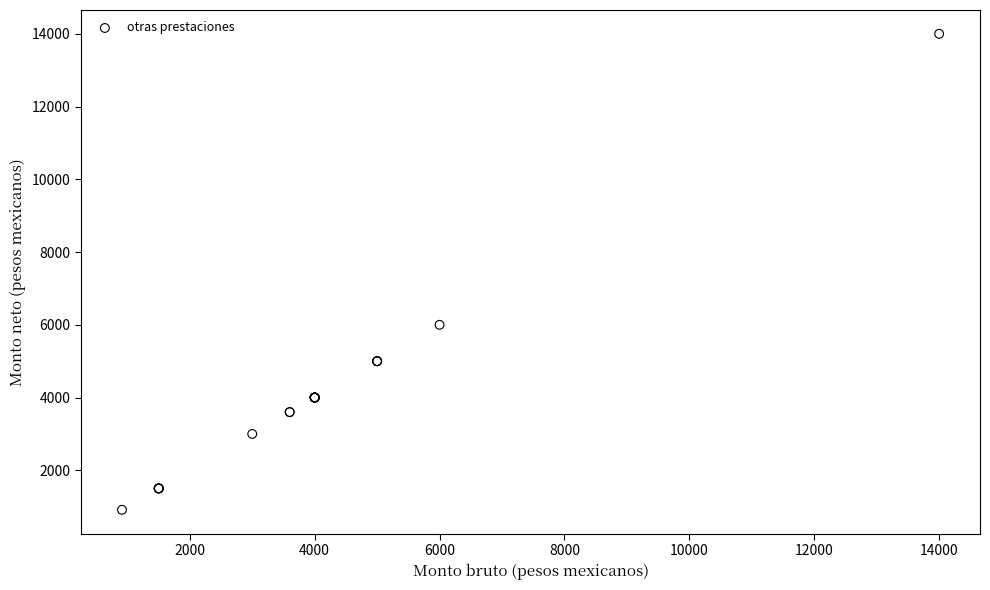

What Y value in the scatter plot is closest to 7457?

6000.0